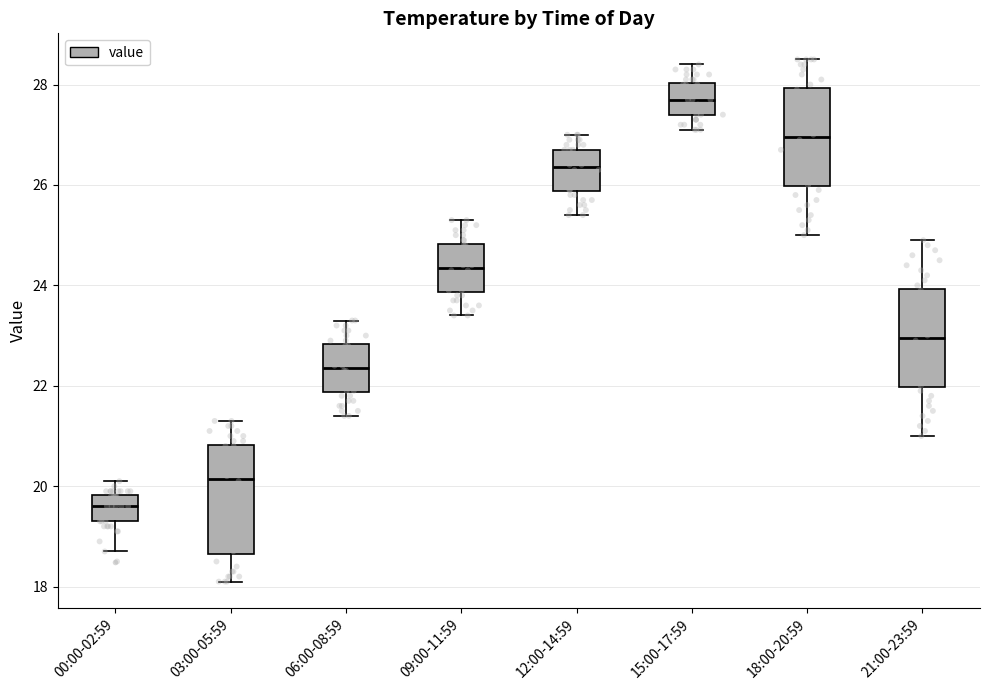

Which box has the lowest median line?

00:00-02:59